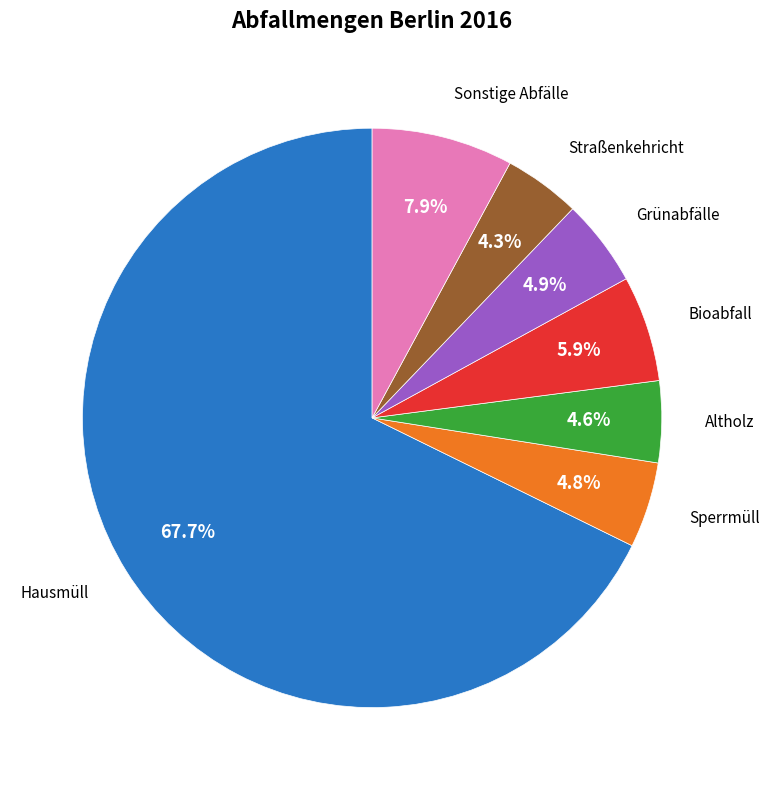

Does any single category account for the majority?

Yes